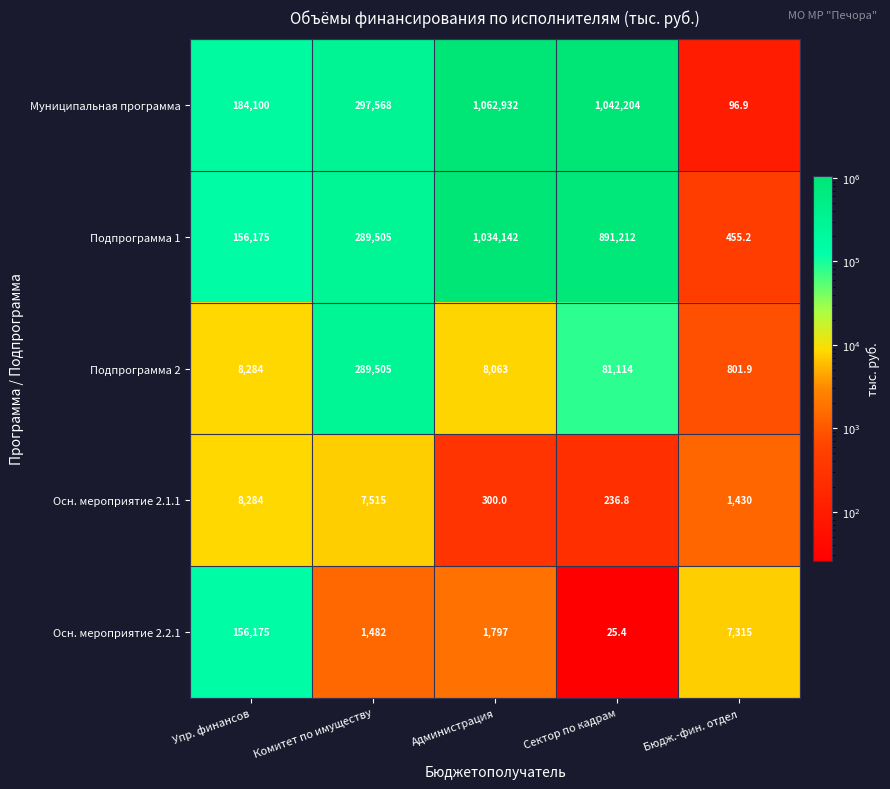

What is the difference between the Осн. мероприятие 2.1.1 values at Упр. финансов and Сектор по кадрам?

8047.2